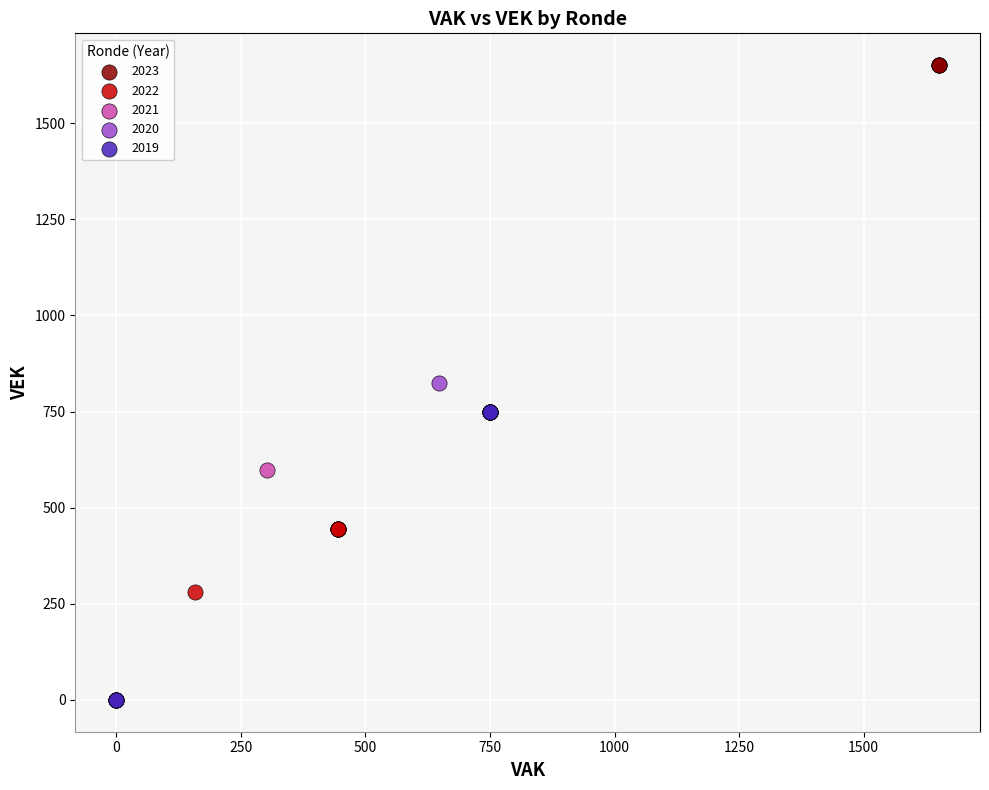

Which series contains the highest Y value?

2023